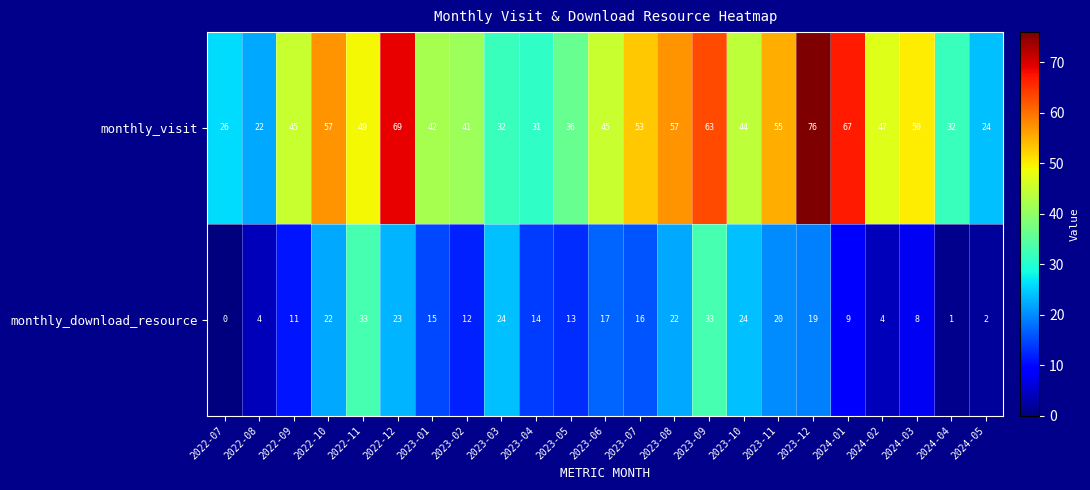

The monthly_visit series shows 41 at 2023-02. True or false?

True